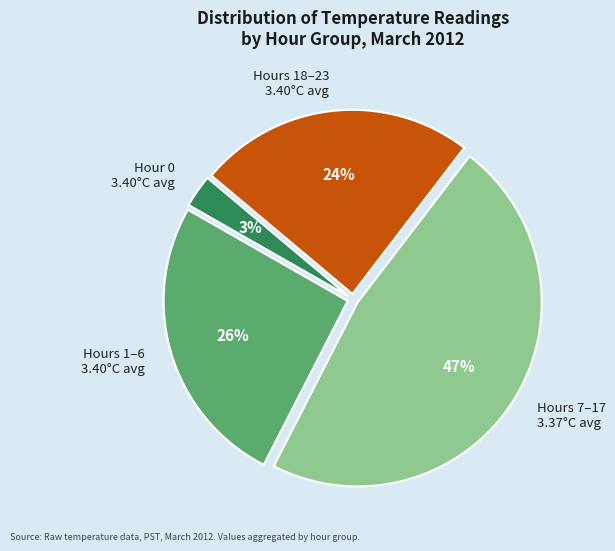

Does any single category account for the majority?

No